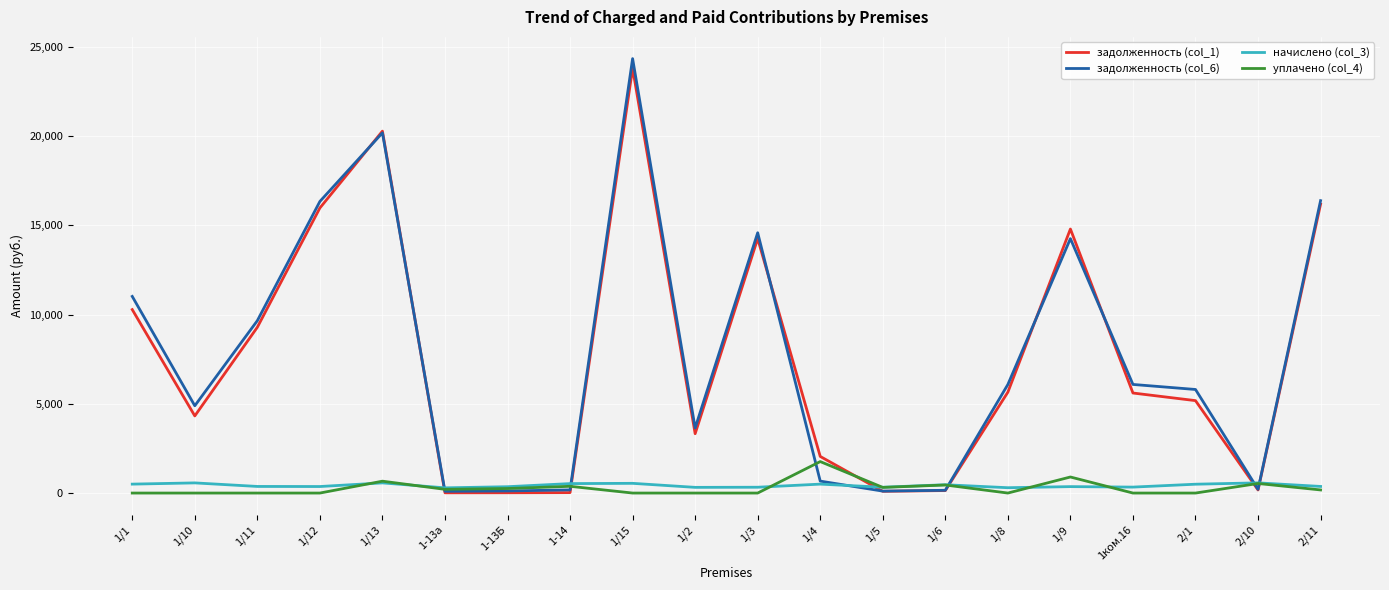

Which series has the widest spread of values?

задолженность (col_6)